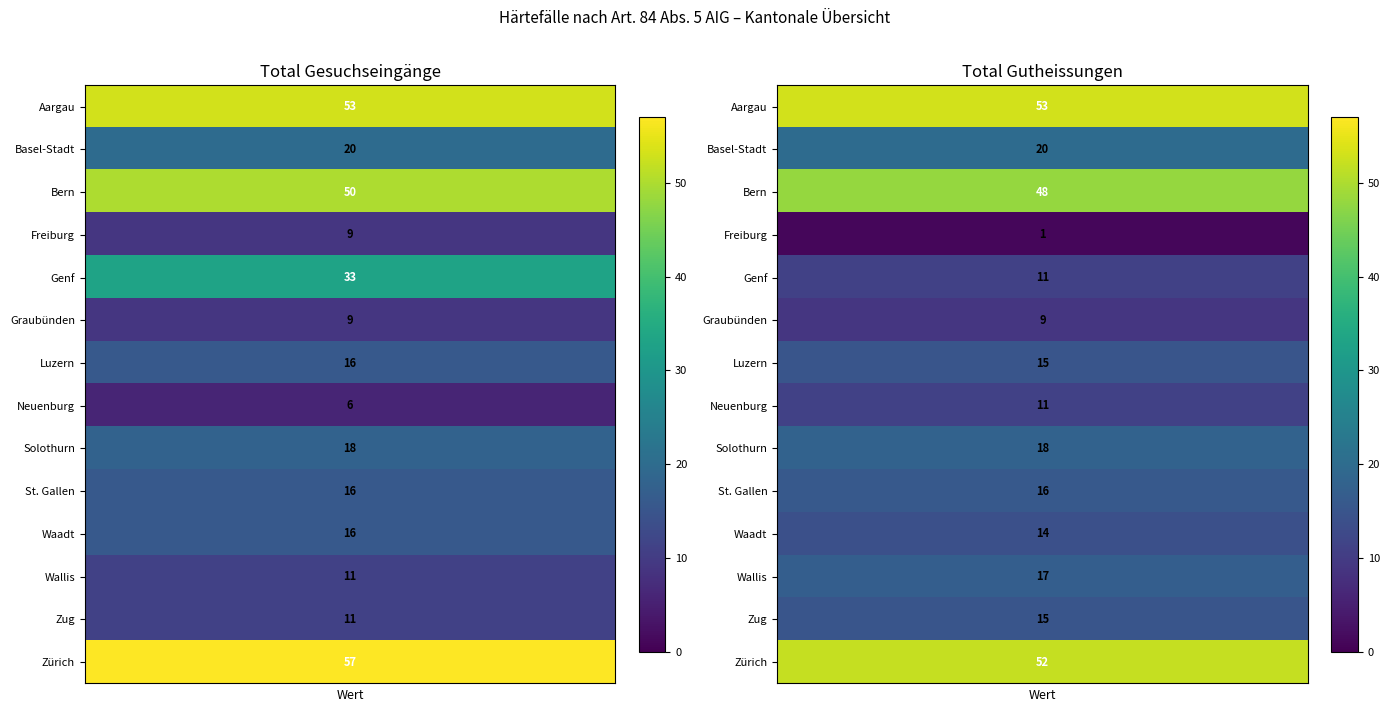

What is the total value across all series at 2?

300